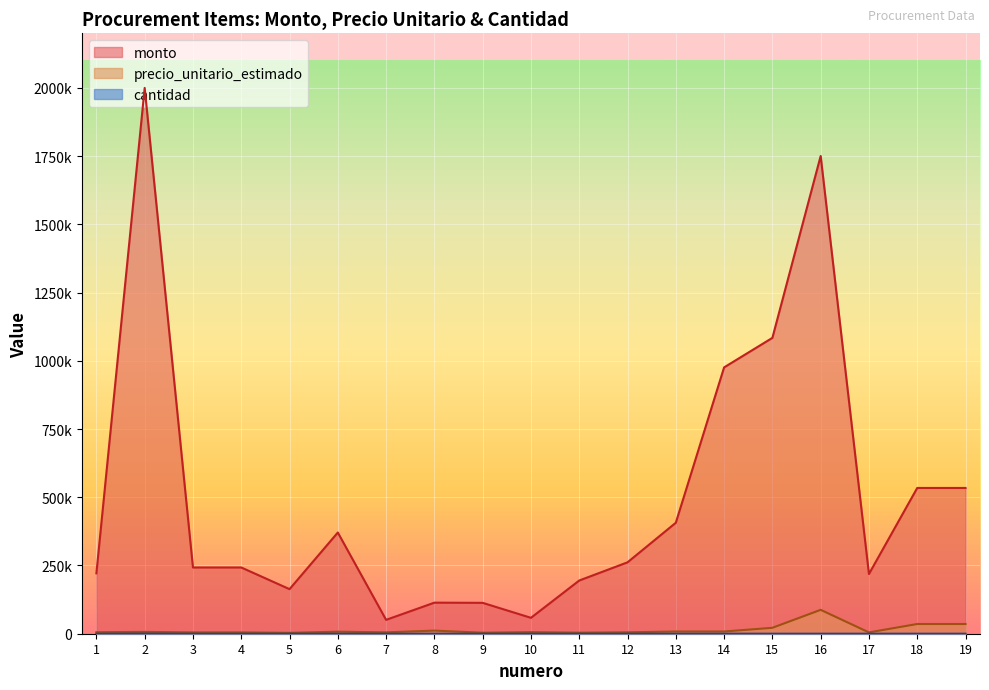

Reading right to left, list all the values displayed in this chart.

monto: 534165	534165	218835	1750660	1084150	975960	406650	261650	195000	58290	113160	113830	50830	370850	163350	242750	242750	2000100	221320
precio_unitario_estimado: 35611	35611	4863	87533	21683	8133	8133	5233	3900	5829	3772	11383	5083	7417	3267	4855	4855	6667	5533
cantidad: 15	15	45	20	50	120	50	50	50	10	30	10	10	50	50	50	50	300	40